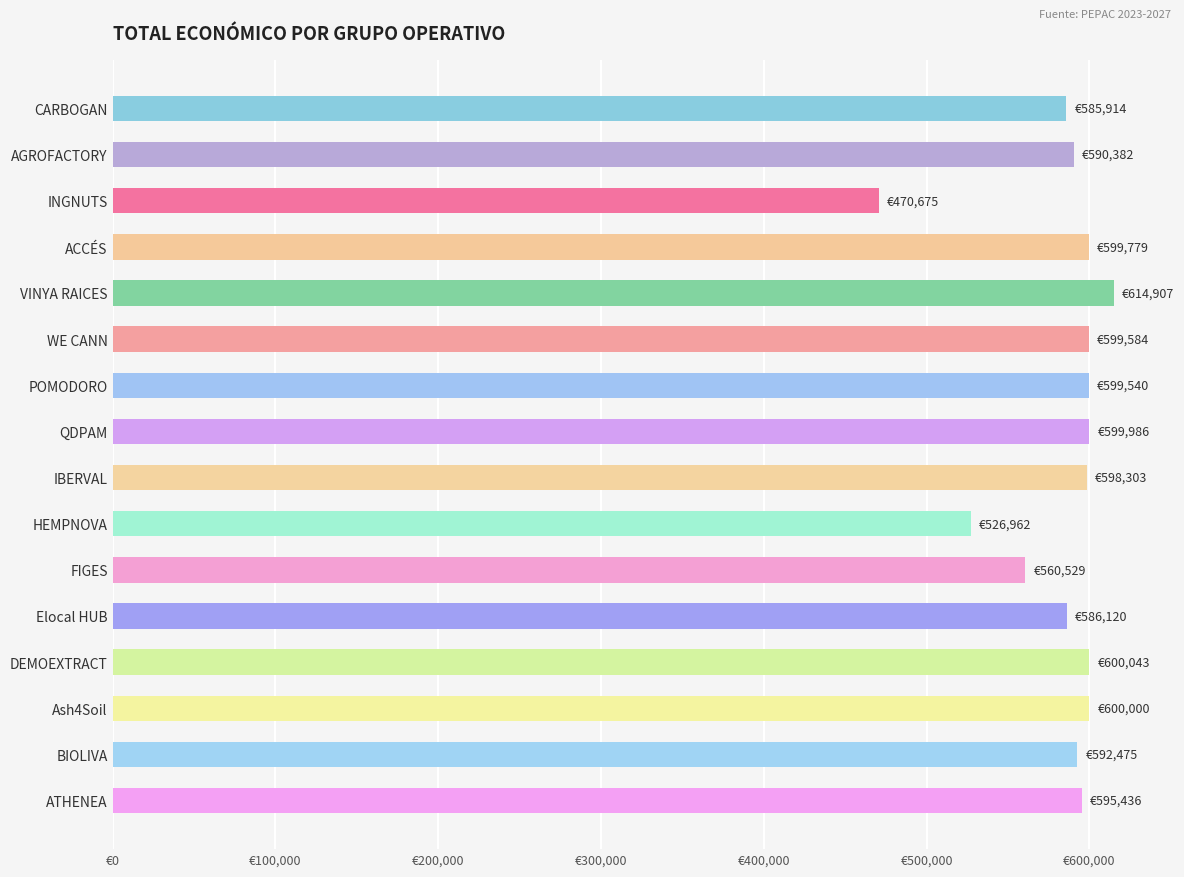

Does the chart contain any negative values?

No